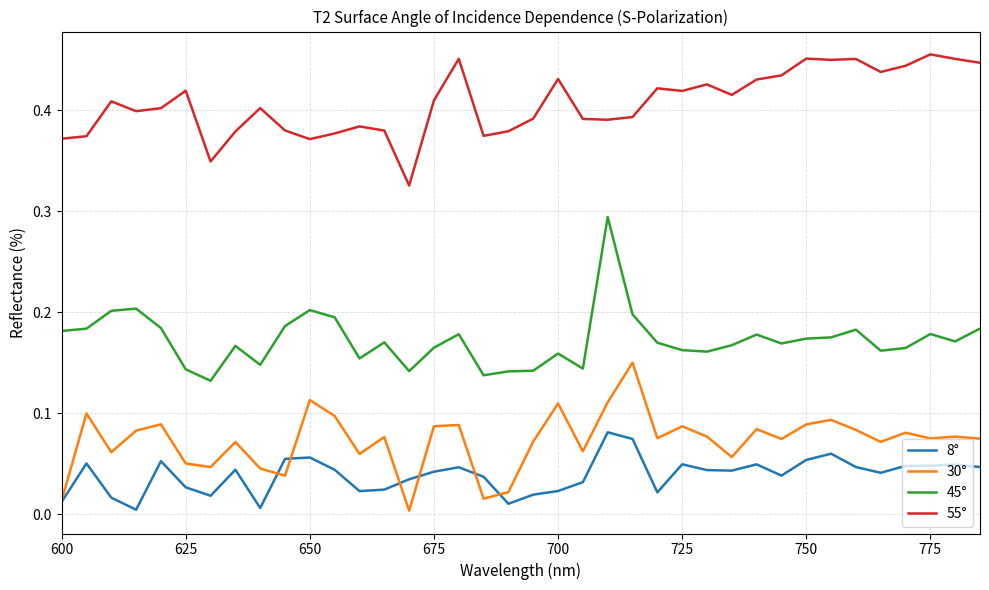

Which series has the largest total across all categories?

55°